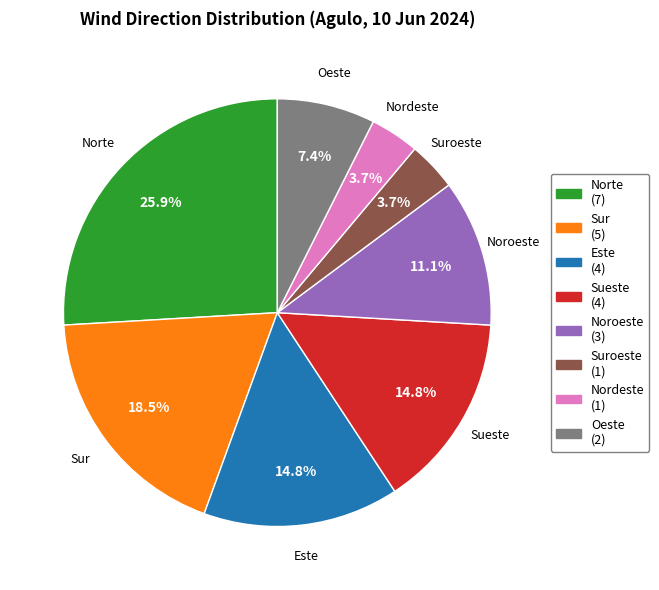

Approximately how many times larger is the value at Sueste compared to Norte?

0.6